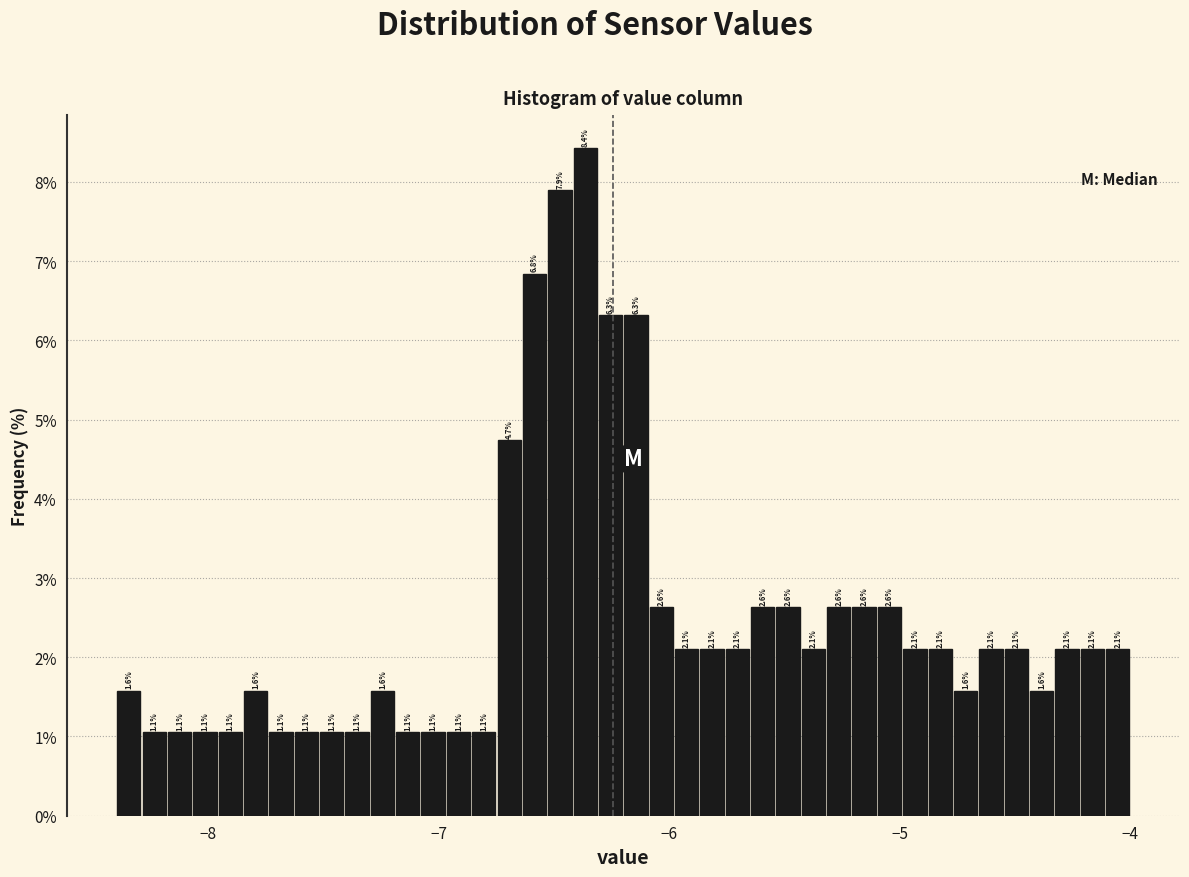

Around what value on the x-axis is the tallest bar? Give the approximate position of its centre, as read against the axis.

-6.4